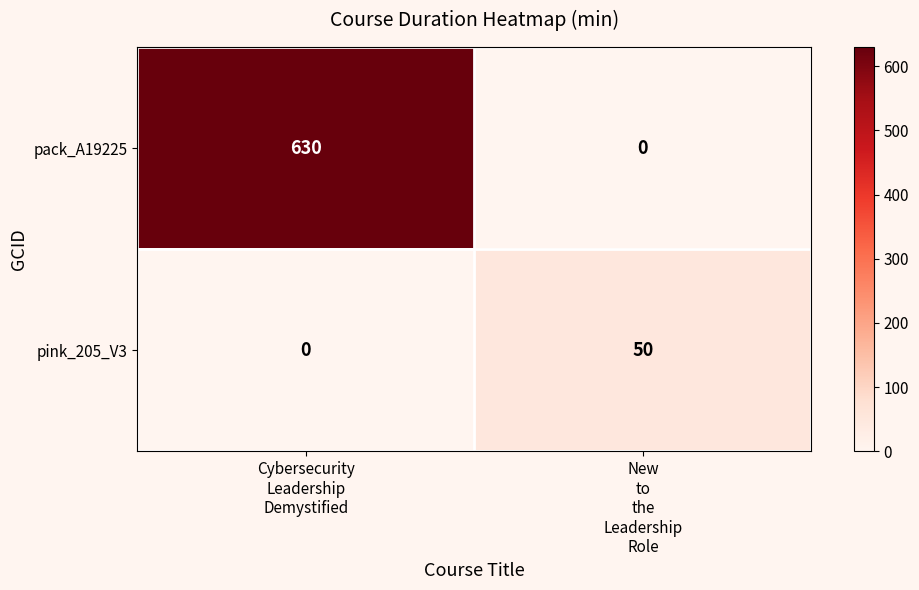

What is the sum of all pink_205_V3 values?

50